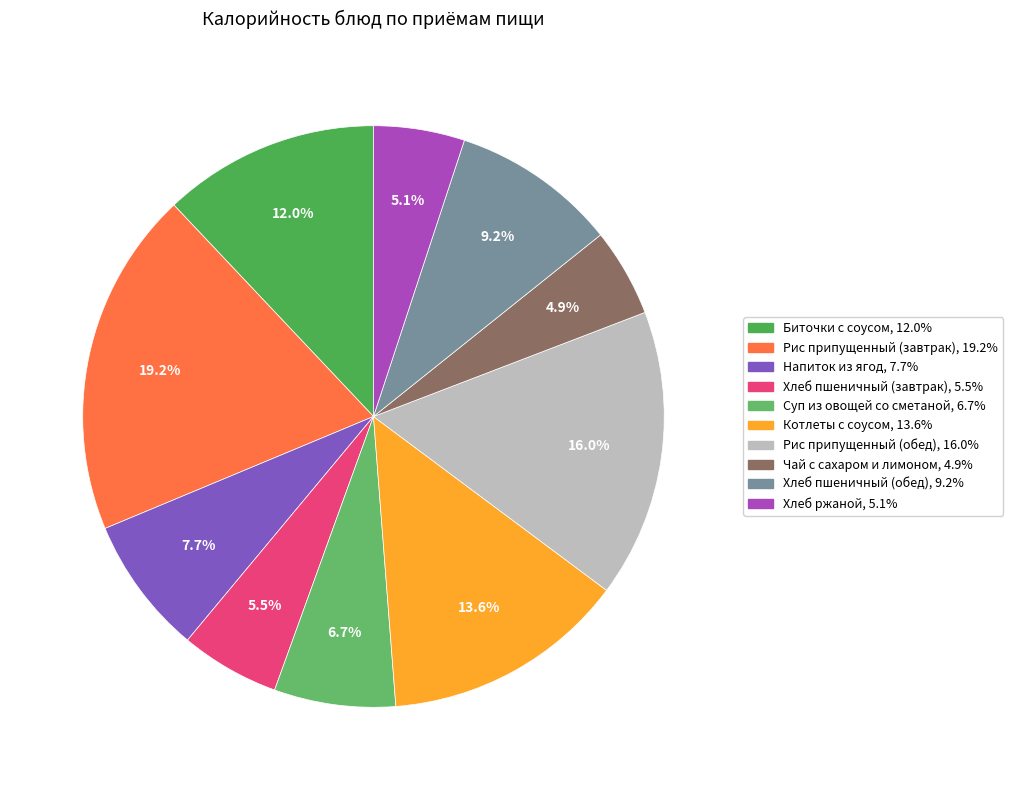

True or false: Суп из овощей со сметаной accounts for 1% of the total.

False